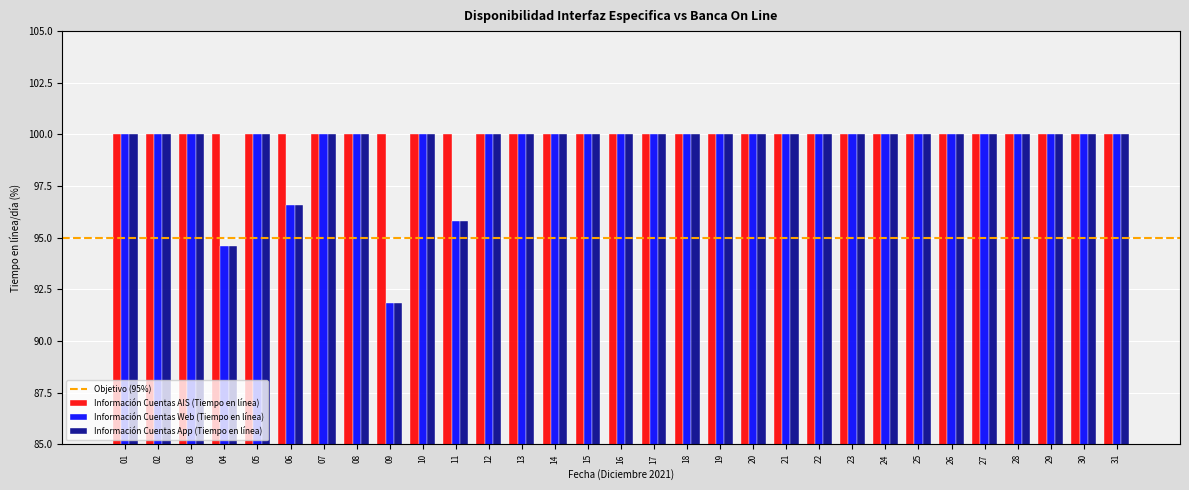

Is it true that Información Cuentas Web (Tiempo en línea) equals 176.7 at 13?

False